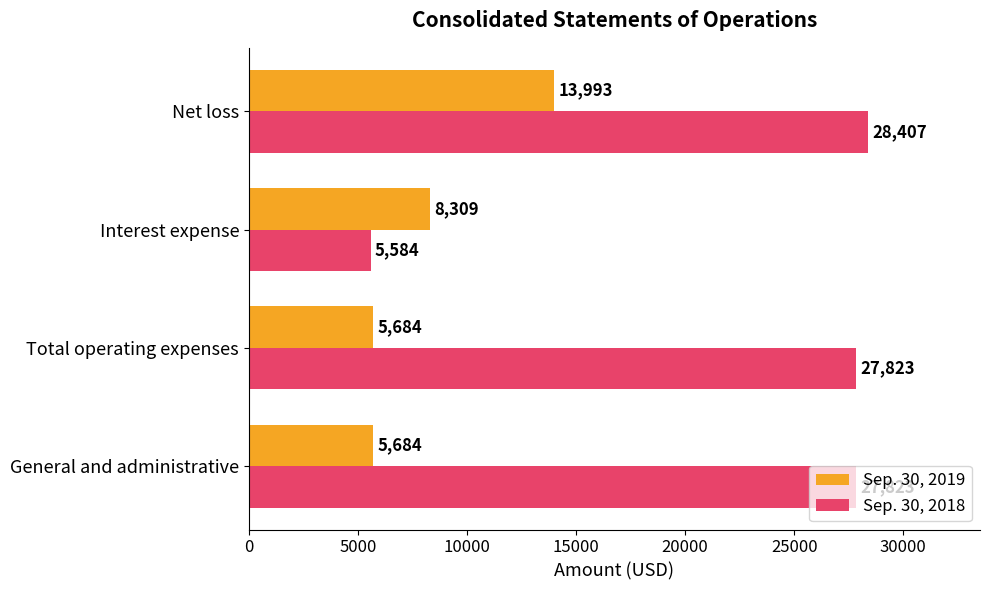

Rank the series at General and administrative from lowest to highest value.

Sep. 30, 2019, Sep. 30, 2018